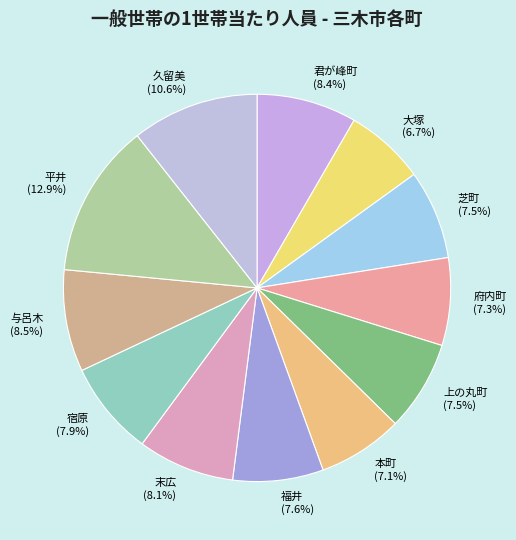

Combined, do 本町 and 末広 account for over 50%?

No